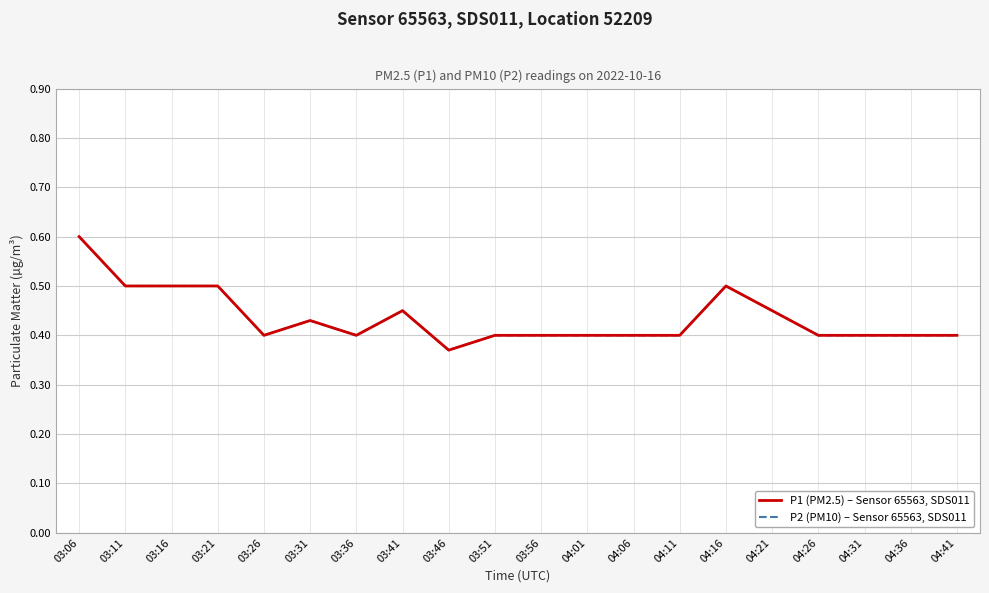

Count the P2 (PM10) – Sensor 65563, SDS011 values in the range 0 to 1.

20